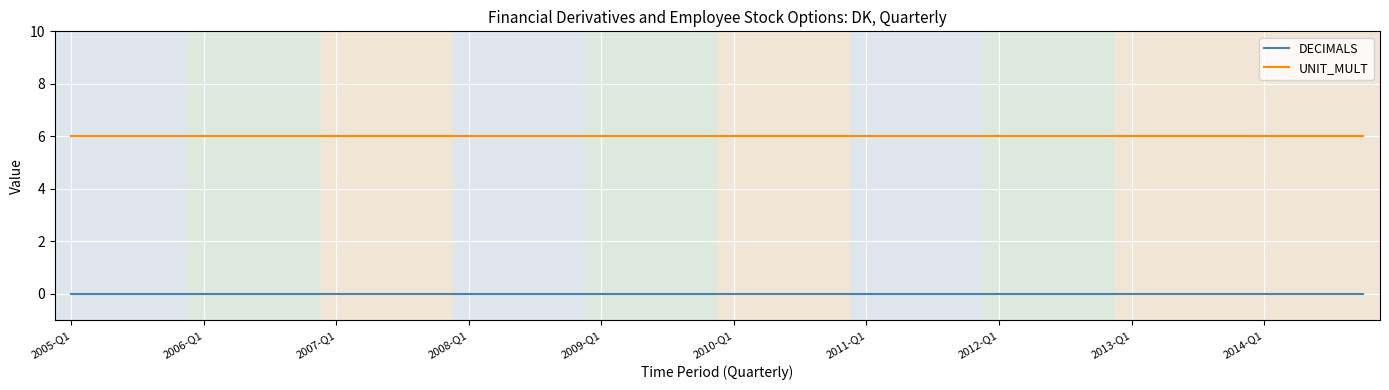

Reading left to right, extract all data points from this chart.

DECIMALS: 0	0	0	0	0	0	0	0	0	0	0	0	0	0	0	0	0	0	0	0	0	0	0	0	0	0	0	0	0	0	0	0	0	0	0	0	0	0	0	0
UNIT_MULT: 6	6	6	6	6	6	6	6	6	6	6	6	6	6	6	6	6	6	6	6	6	6	6	6	6	6	6	6	6	6	6	6	6	6	6	6	6	6	6	6